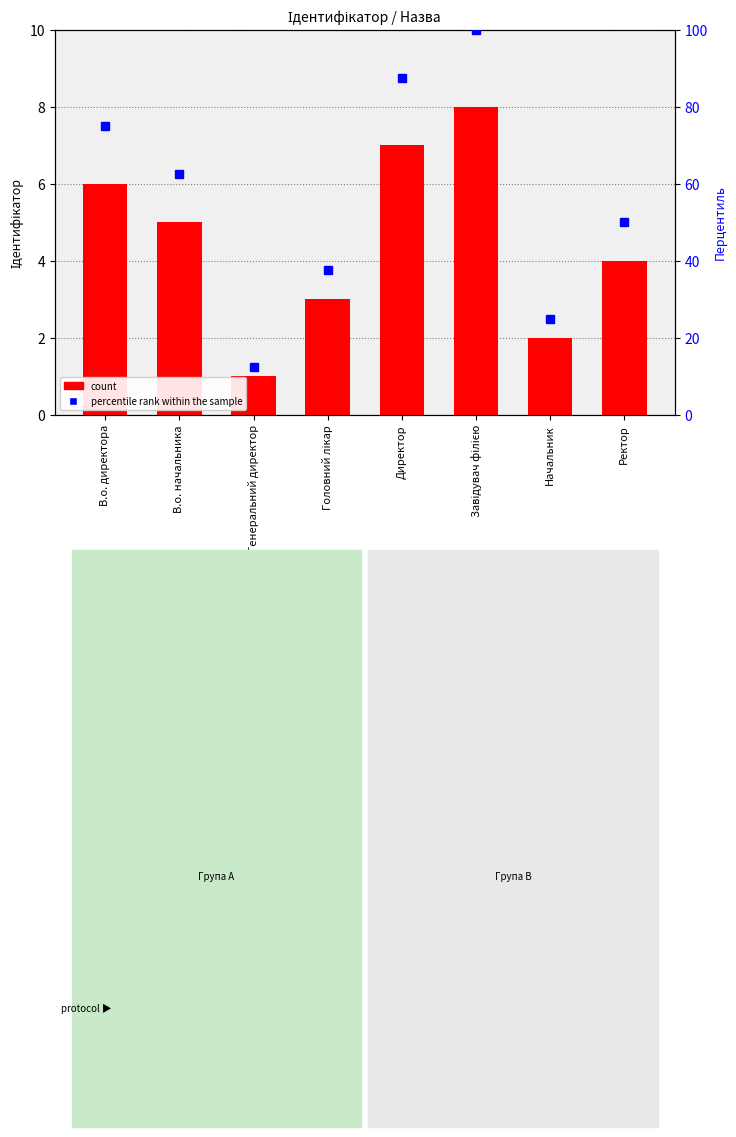

Are the bars grouped side by side (vs. stacked)?

Yes